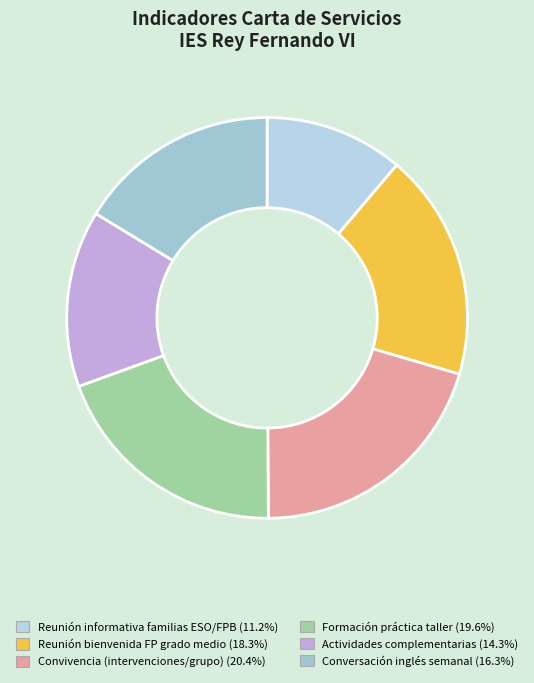

How many segments does this pie chart have?

6